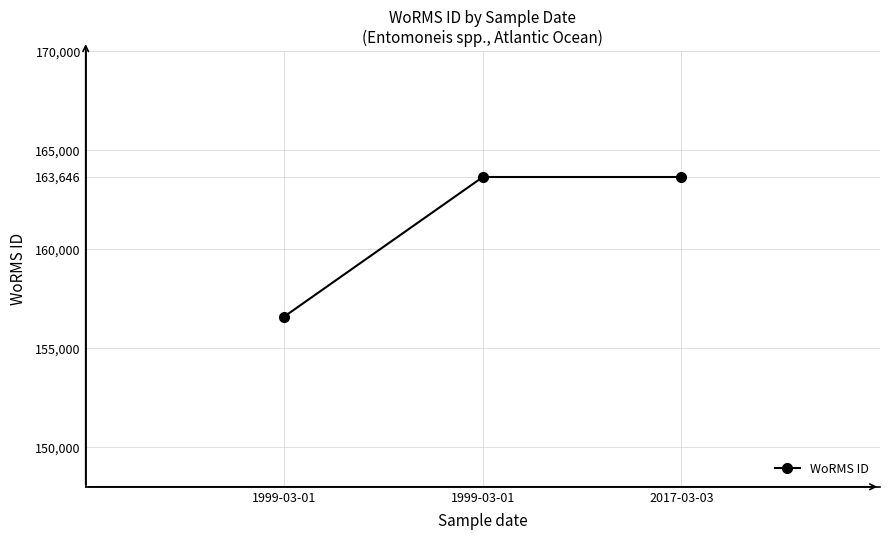

Is it true that the value at 1999-03-01 is 61328?

False